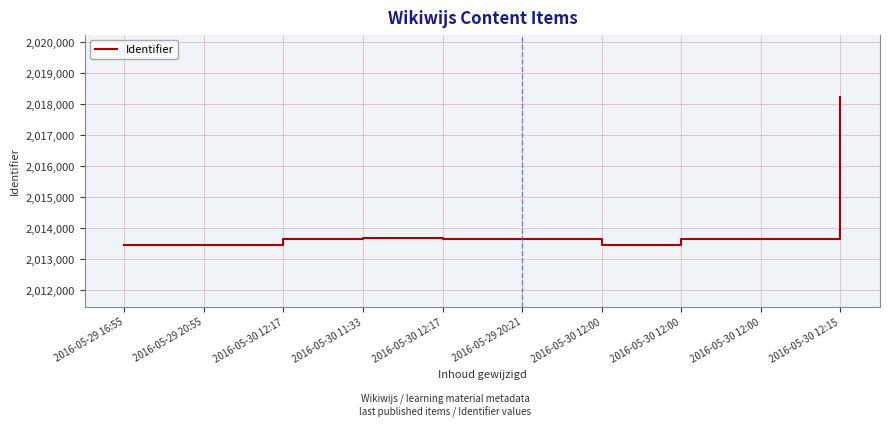

Is this an area chart (filled region under the line)?

No